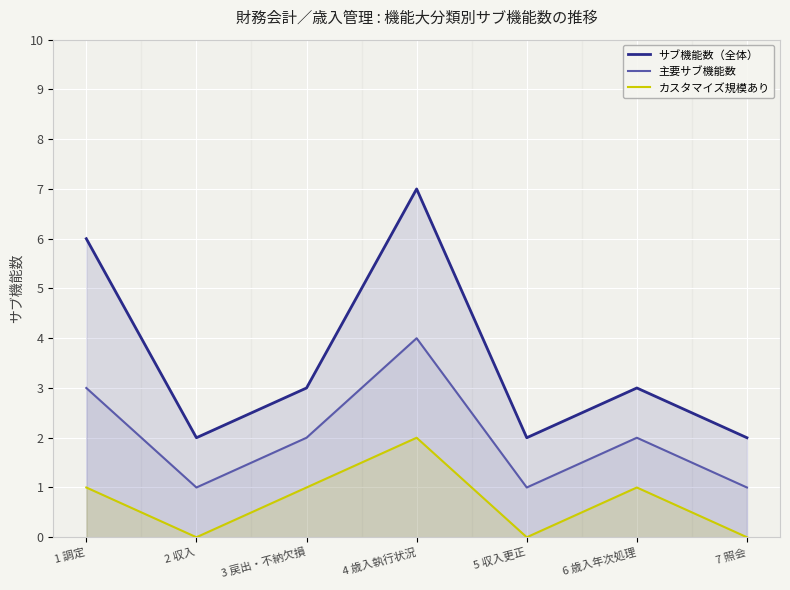

What is the value of the サブ機能数（全体） point at the 7th from the left?

2